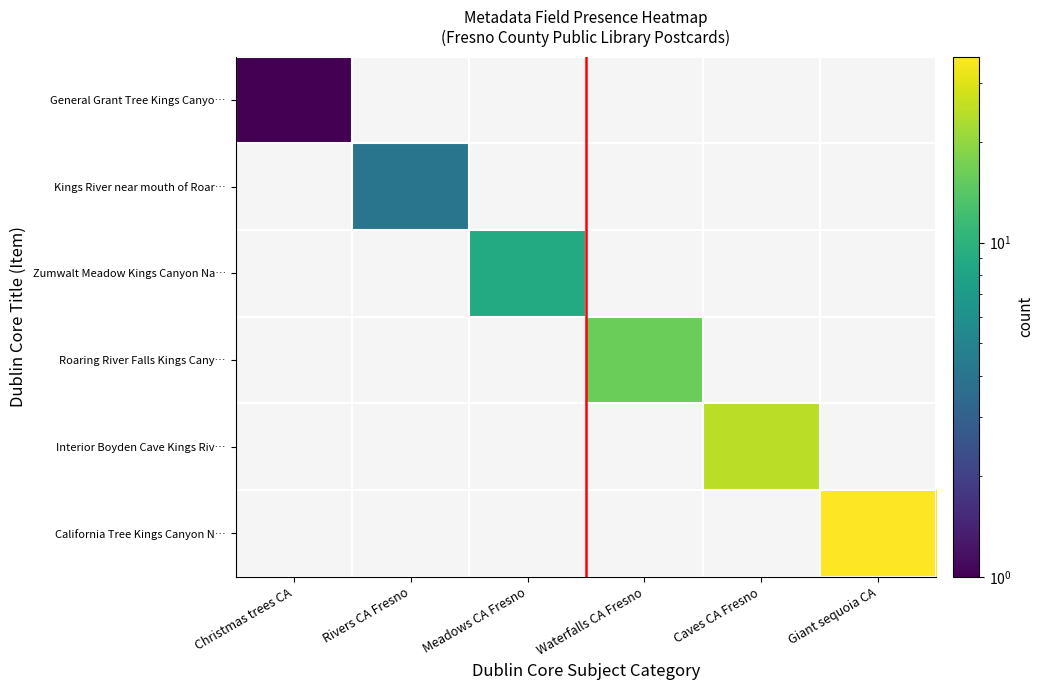

List the series in order of their peak value, highest first.

California Tree Kings Canyon N…, Interior Boyden Cave Kings Riv…, Roaring River Falls Kings Cany…, Zumwalt Meadow Kings Canyon Na…, Kings River near mouth of Roar…, General Grant Tree Kings Canyo…